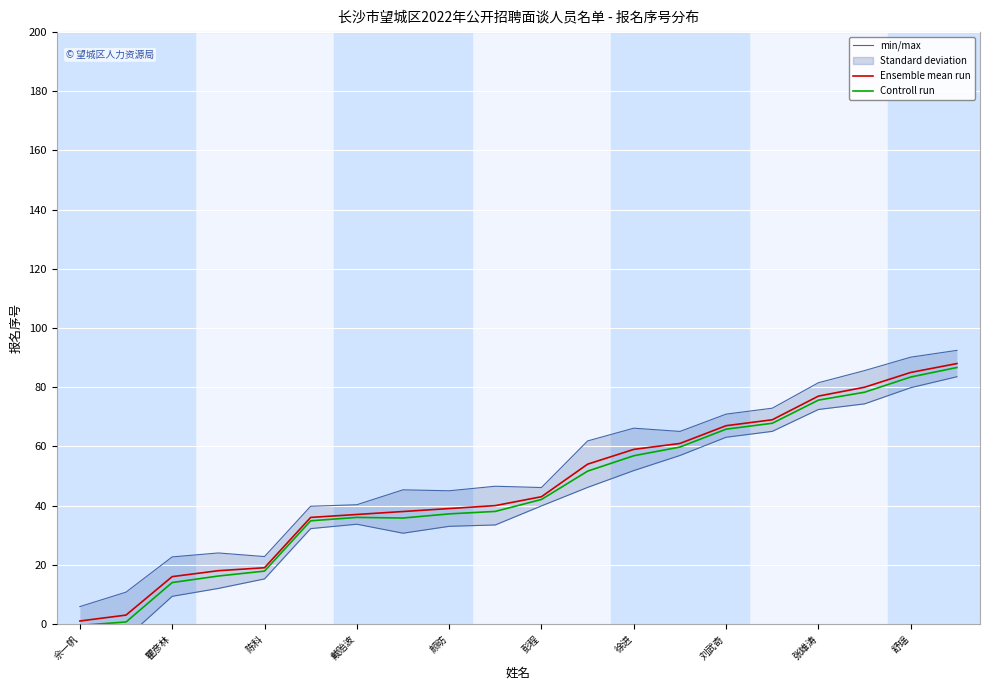

Which series has the largest total across all categories?

Ensemble mean run